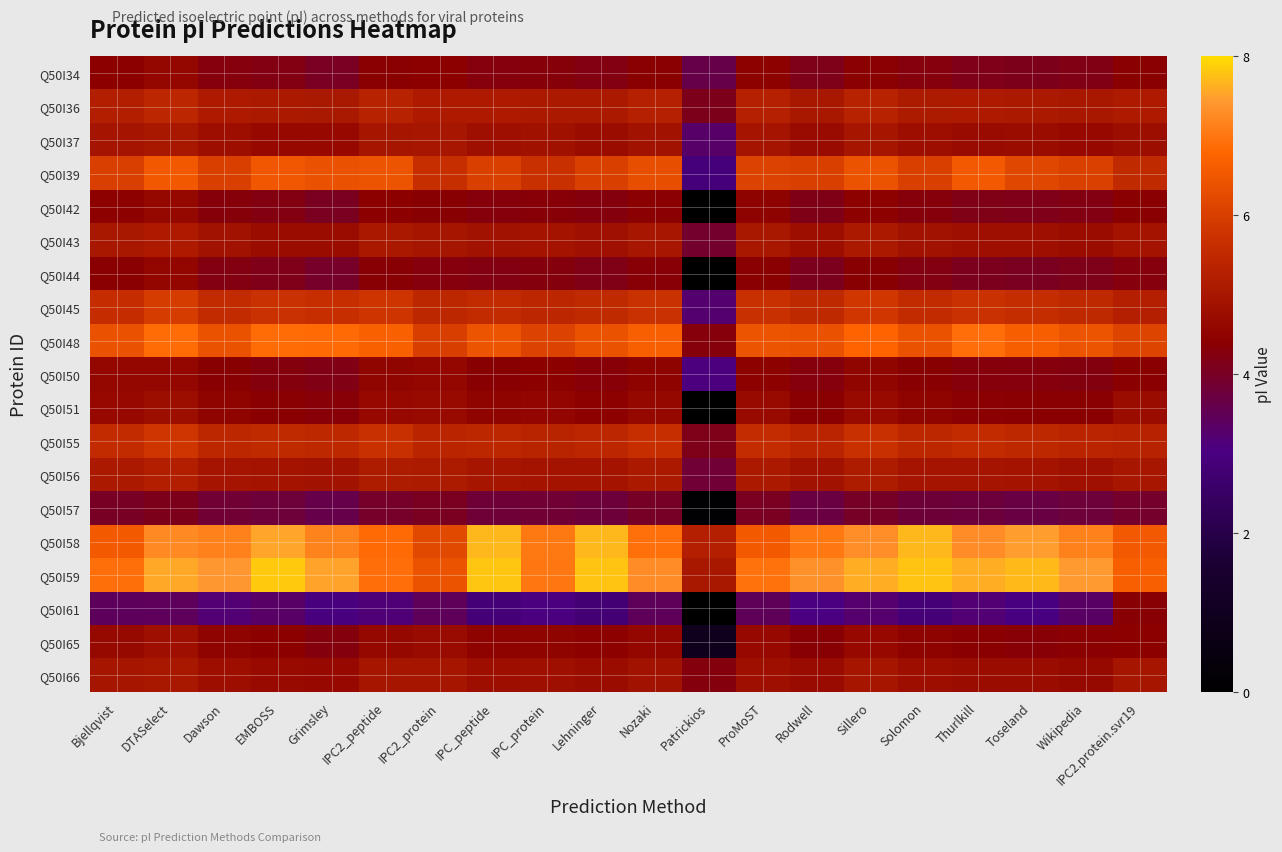

At Nozaki, list the series in order from largest to smallest.

Q50I59, Q50I58, Q50I48, Q50I39, Q50I45, Q50I55, Q50I36, Q50I56, Q50I43, Q50I37, Q50I66, Q50I51, Q50I65, Q50I50, Q50I42, Q50I34, Q50I44, Q50I57, Q50I61